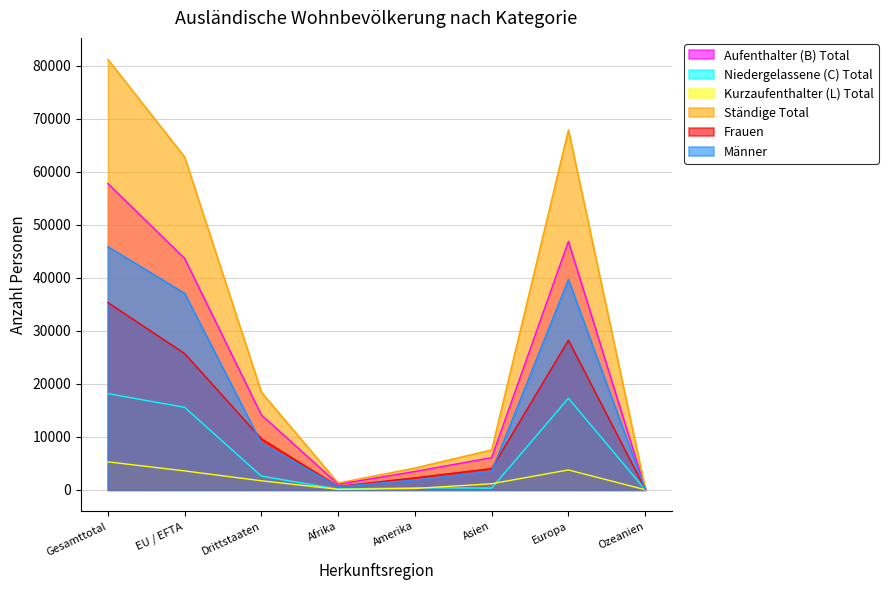

Reading left to right, what are all the values shown in this chart?

Aufenthalter (B) Total: Gesamttotal=57761	EU / EFTA=43641	Drittstaaten=14120	Afrika=1052	Amerika=3463	Asien=6075	Europa=46864	Ozeanien=286
Niedergelassene (C) Total: Gesamttotal=18143	EU / EFTA=15560	Drittstaaten=2583	Afrika=133	Amerika=397	Asien=323	Europa=17271	Ozeanien=19
Kurzaufenthalter (L) Total: Gesamttotal=5278	EU / EFTA=3569	Drittstaaten=1709	Afrika=94	Amerika=259	Asien=1147	Europa=3755	Ozeanien=23
Ständige Total: Gesamttotal=81182	EU / EFTA=62770	Drittstaaten=18412	Afrika=1279	Amerika=4119	Asien=7545	Europa=67890	Ozeanien=328
Frauen: Gesamttotal=35319	EU / EFTA=25701	Drittstaaten=9618	Afrika=654	Amerika=2266	Asien=4010	Europa=28216	Ozeanien=163
Männer: Gesamttotal=45863	EU / EFTA=37069	Drittstaaten=8794	Afrika=625	Amerika=1853	Asien=3535	Europa=39674	Ozeanien=165